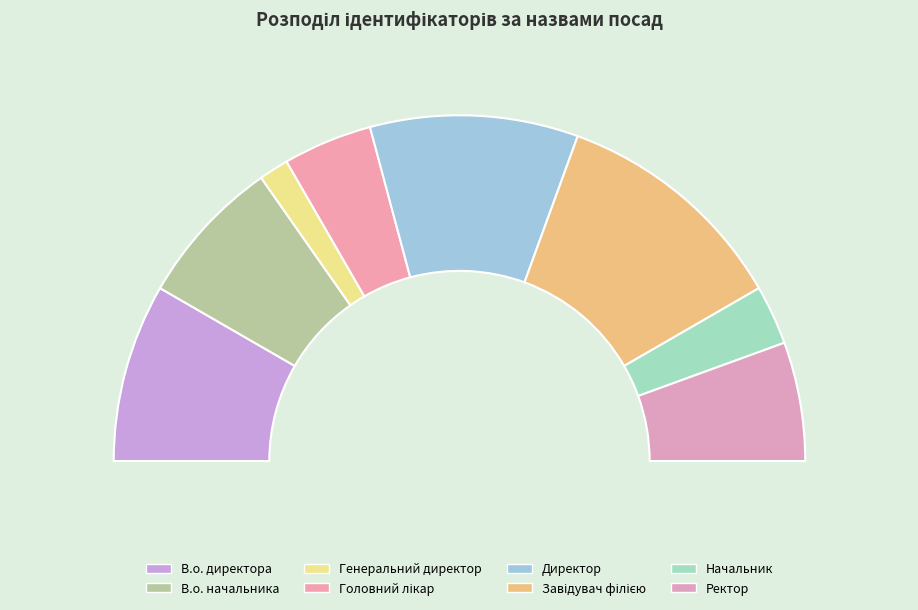

What is the change in value from Головний лікар to Завідувач філією?

+5